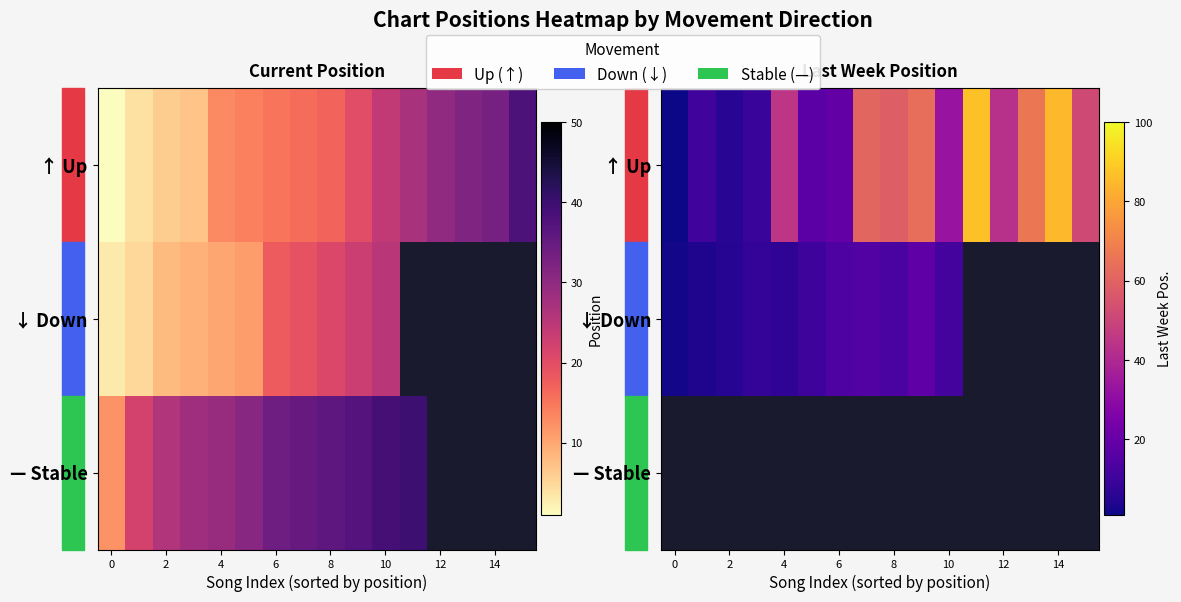

Between 14 and 15, which is larger?

14